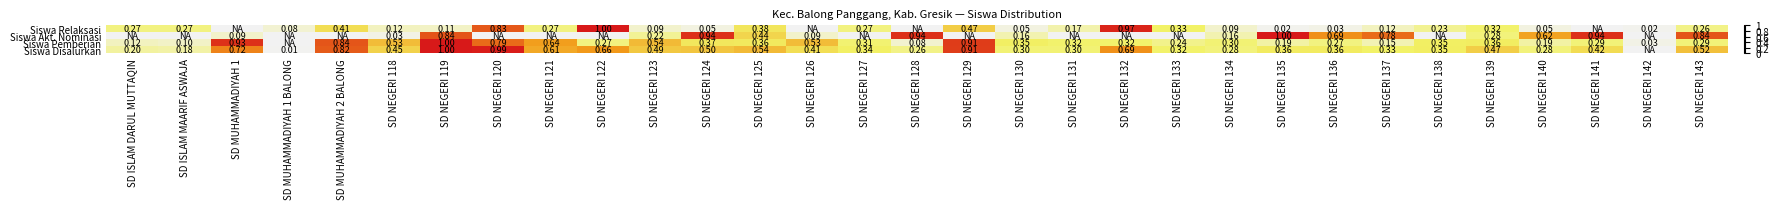

Is it true that Siswa Disalurkan equals 1.3 at SD NEGERI 119?

False